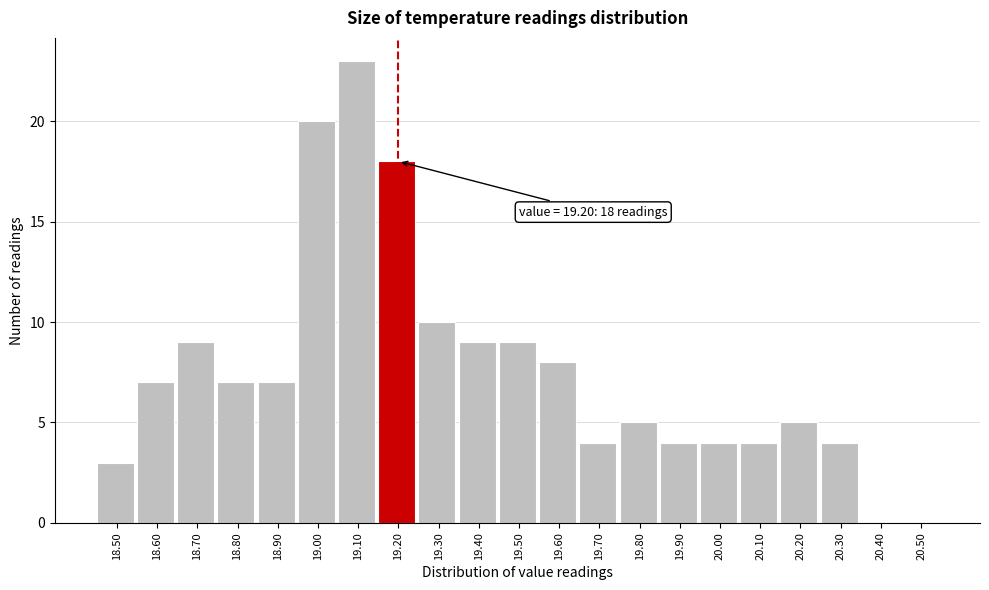

Which range on the x-axis has the tallest bar?

19.05 to 19.15